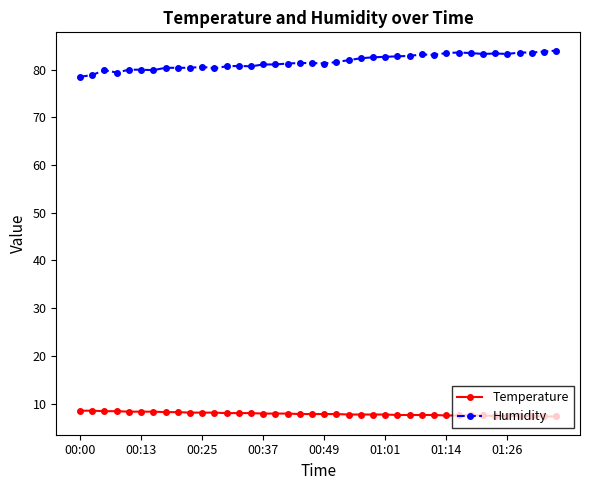

At how many categories does at least one series exceed 58?

40